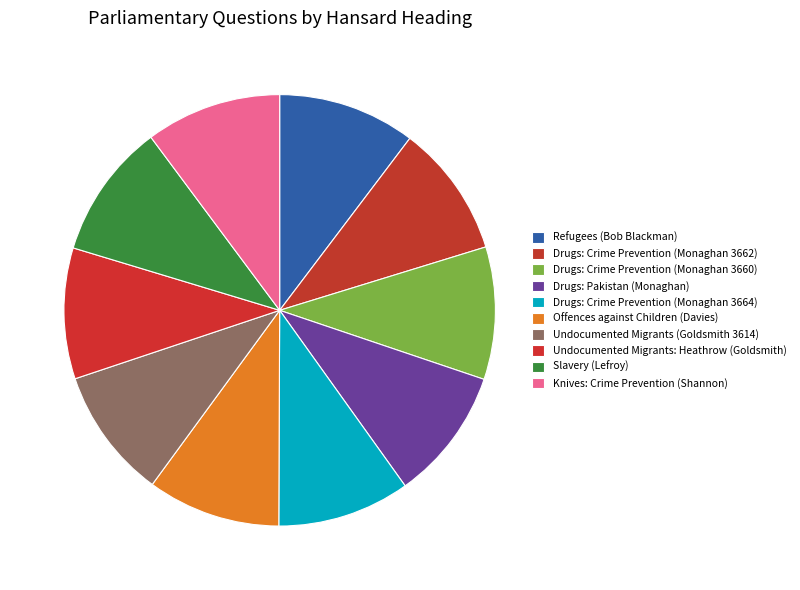

To the nearest percent, what portion does Drugs: Pakistan (Monaghan) represent?

10%